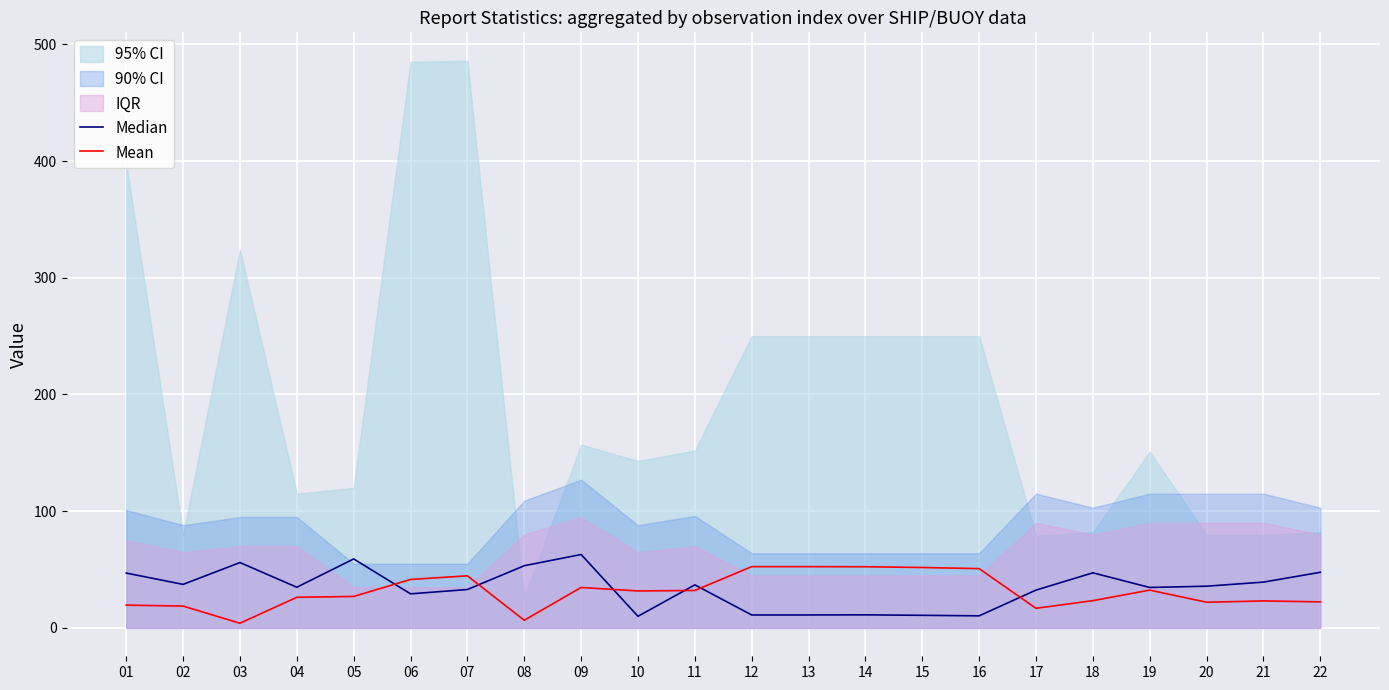

What is the average value of the Median series?

34.1